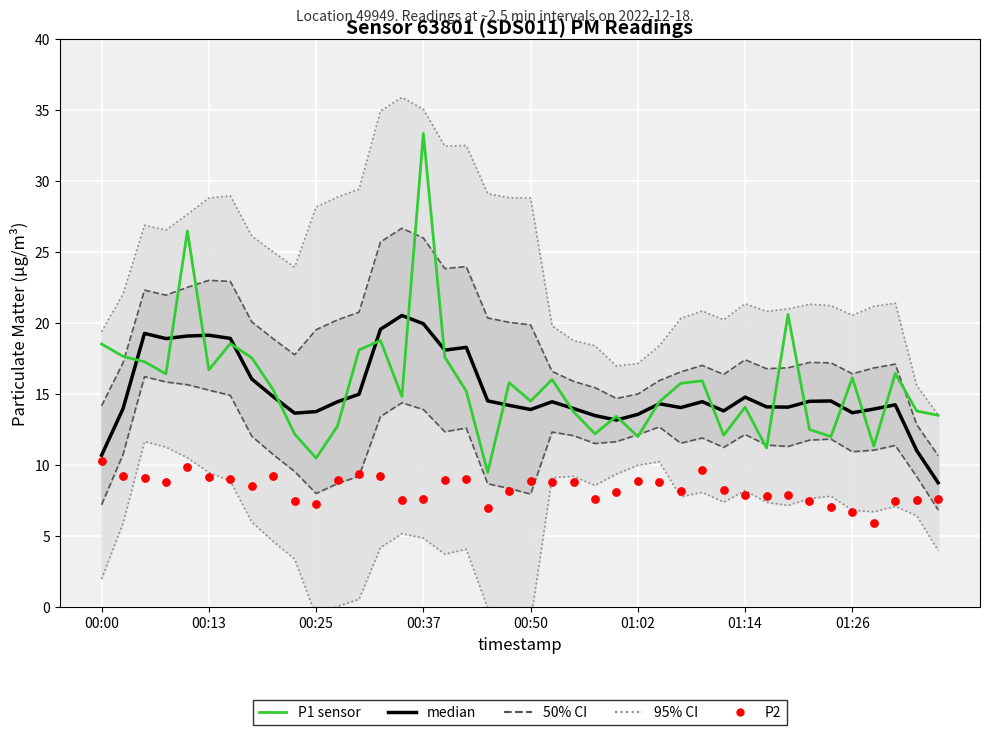

Which series has the widest spread of Y values?

P1 sensor